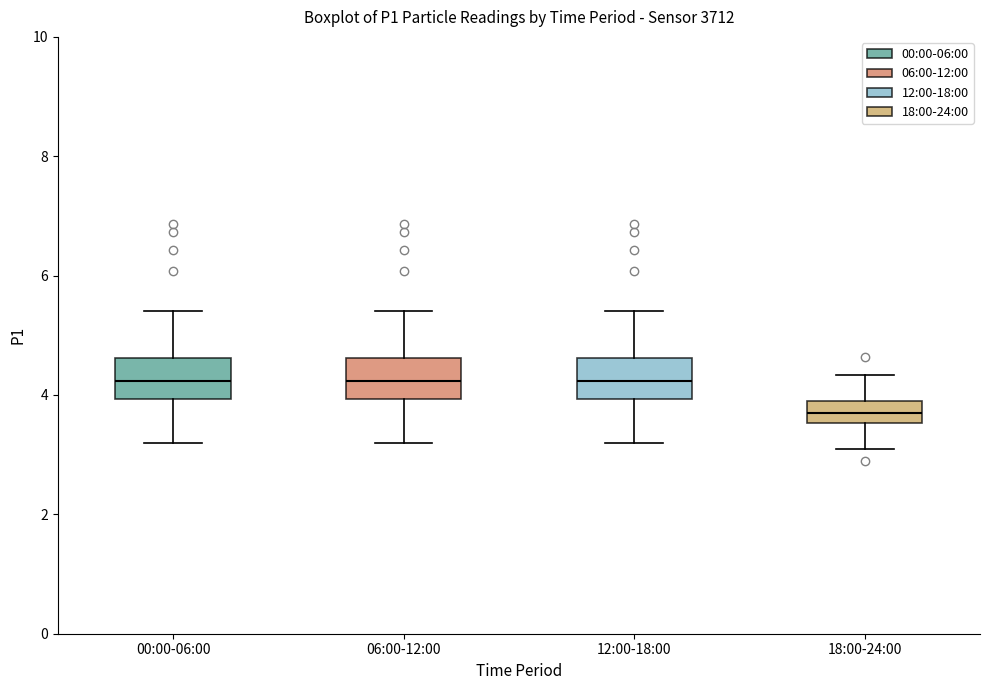

Reading left to right, transcribe this box plot: for each box, give where its median line is, the range the box spans, and where its two whiskers end, as read against the y-axis. The values are not printed on the chart, so give them approximately, as read against the axis.

00:00-06:00: median 4.2, box 4.0 to 4.6, whiskers 3.2 to 5.4
06:00-12:00: median 4.2, box 4.0 to 4.6, whiskers 3.2 to 5.4
12:00-18:00: median 4.2, box 4.0 to 4.6, whiskers 3.2 to 5.4
18:00-24:00: median 3.8, box 3.6 to 4.0, whiskers 3.2 to 4.4